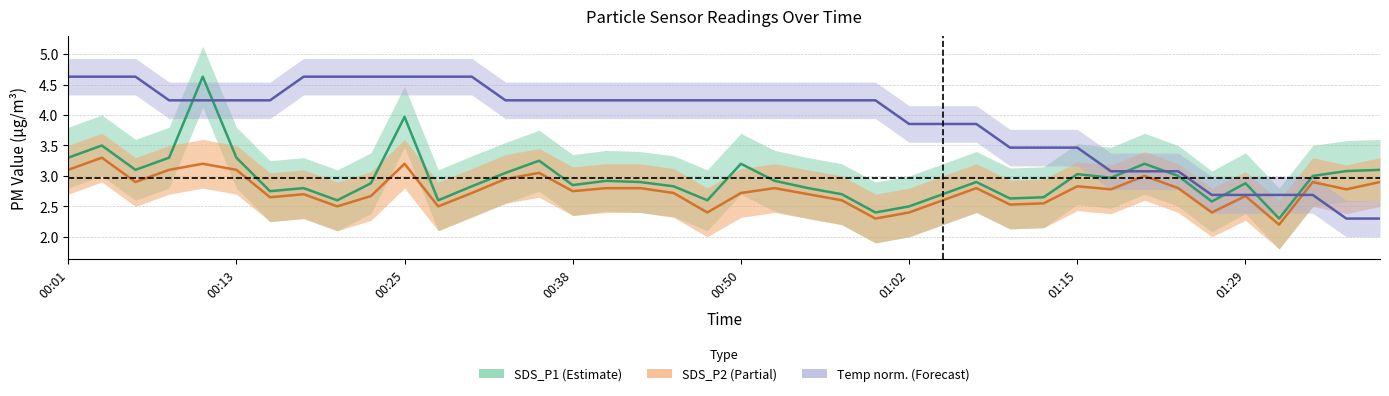

Count the number of data series in this chart.

3